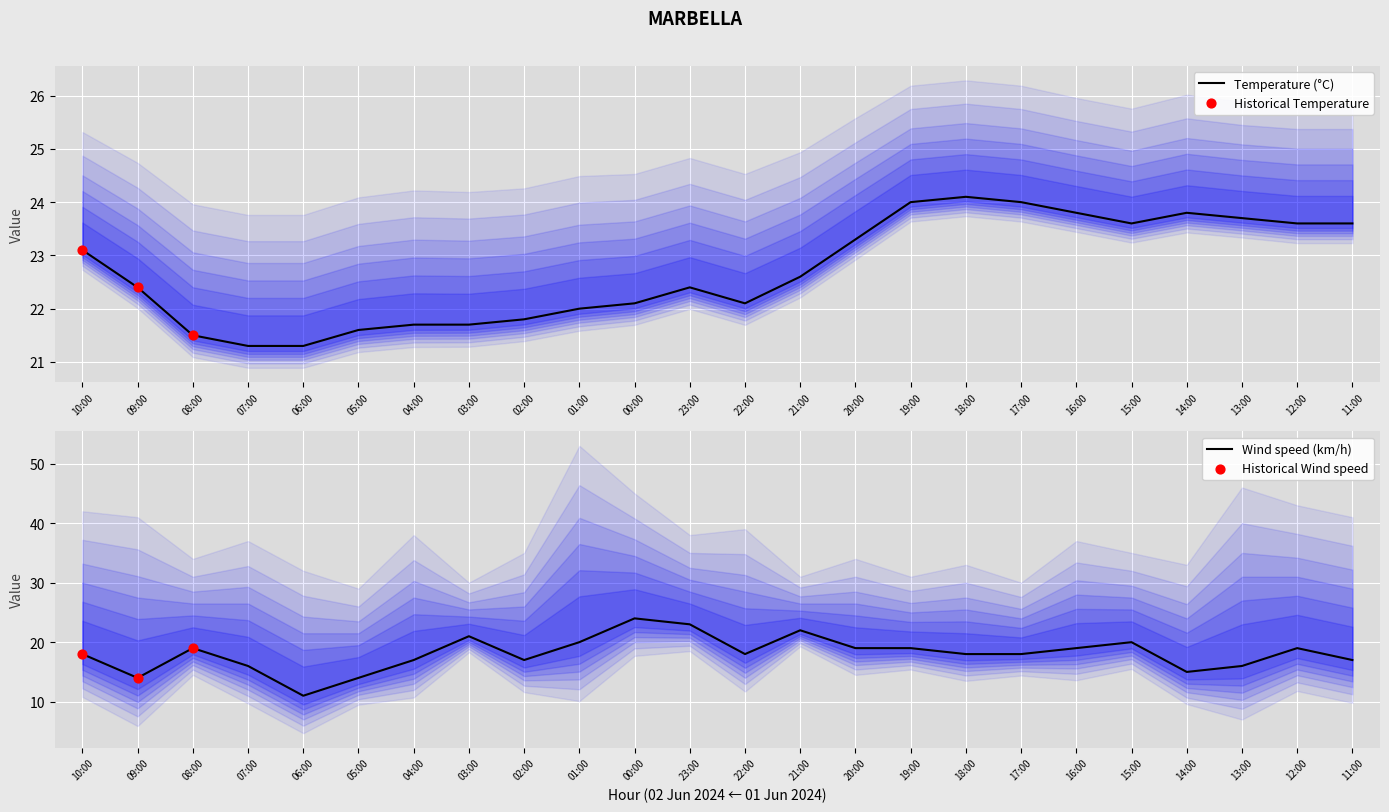

At how many categories does at least one series exceed 15?

24